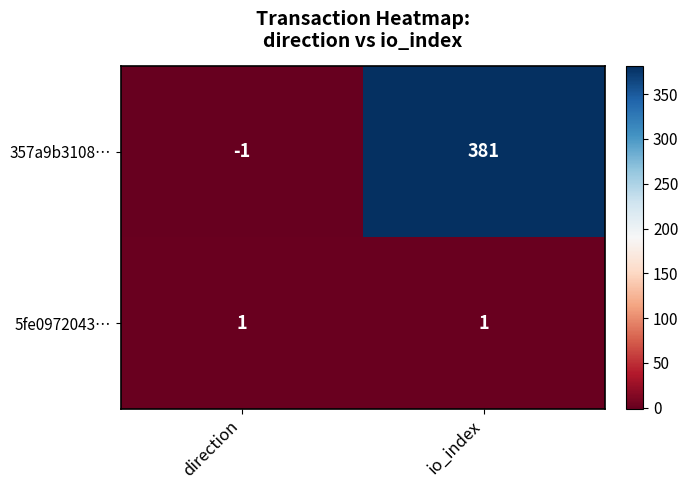

At which label is 357a9b3108… closest to 190?

direction